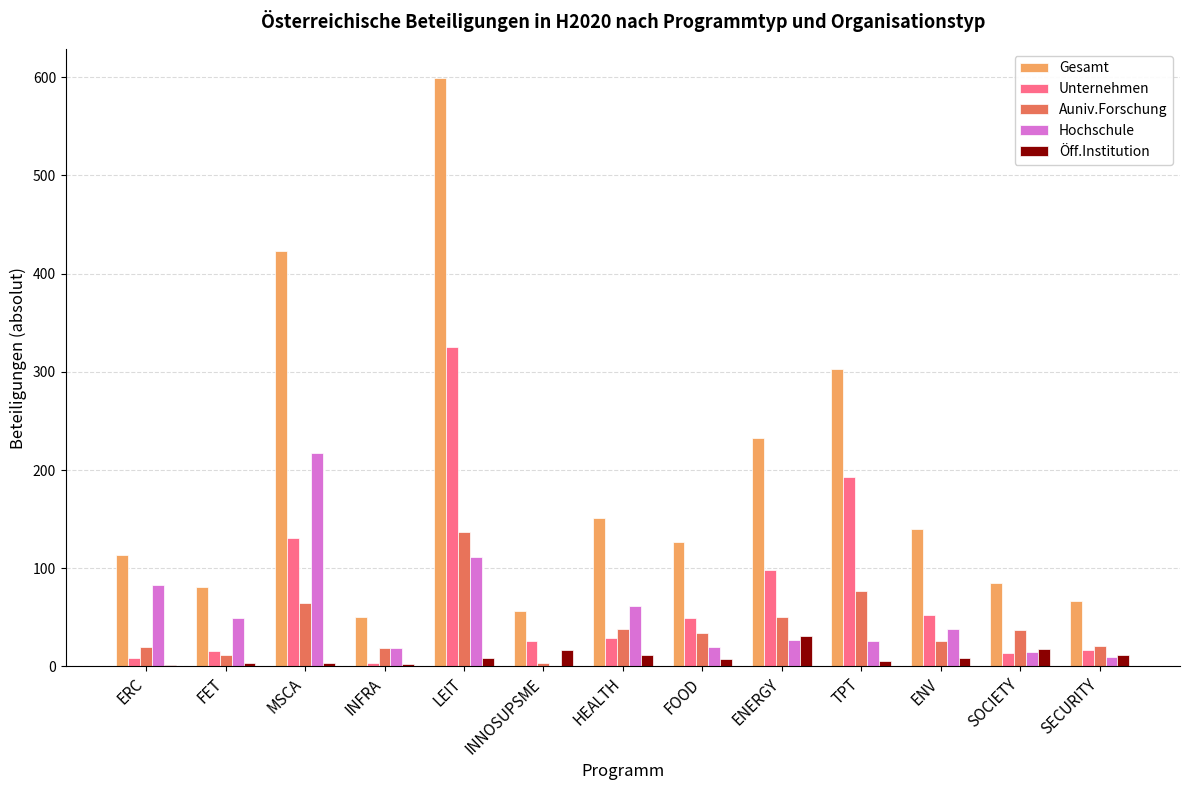

At which category does the chart reach its peak across all series?

LEIT